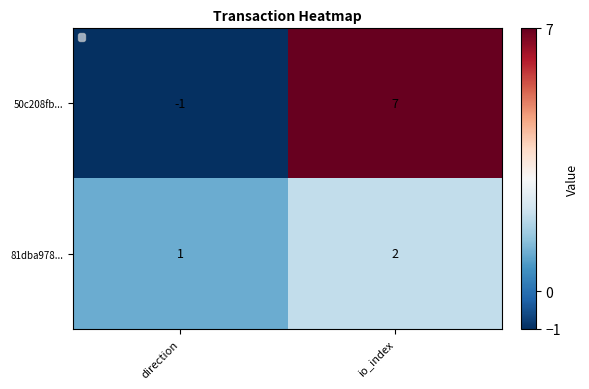

What is the difference between the maximum and minimum values in the 50c208fb... series?

8